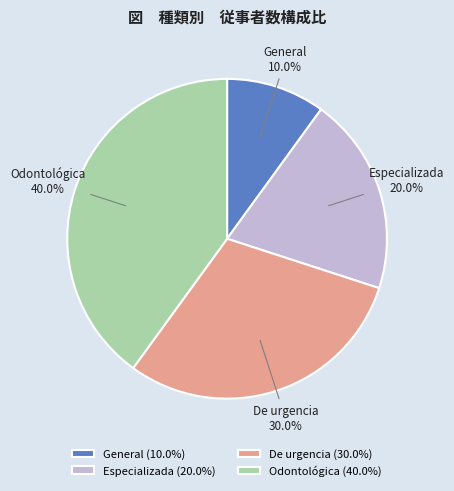

To the nearest percent, what portion does De urgencia represent?

30%